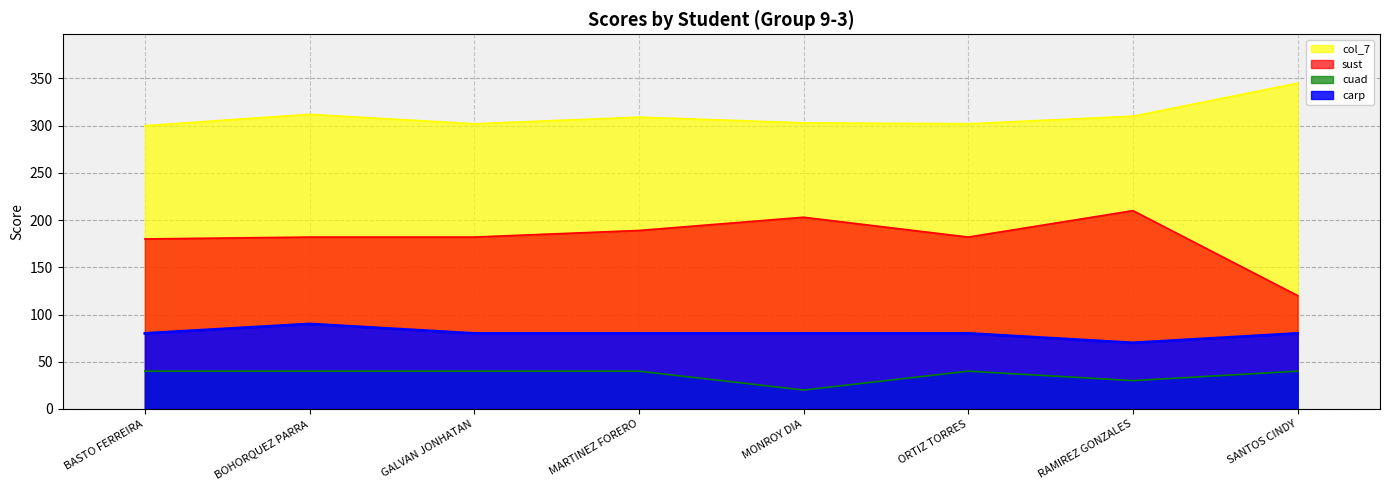

True or false: carp and cuad cross at least once.

False